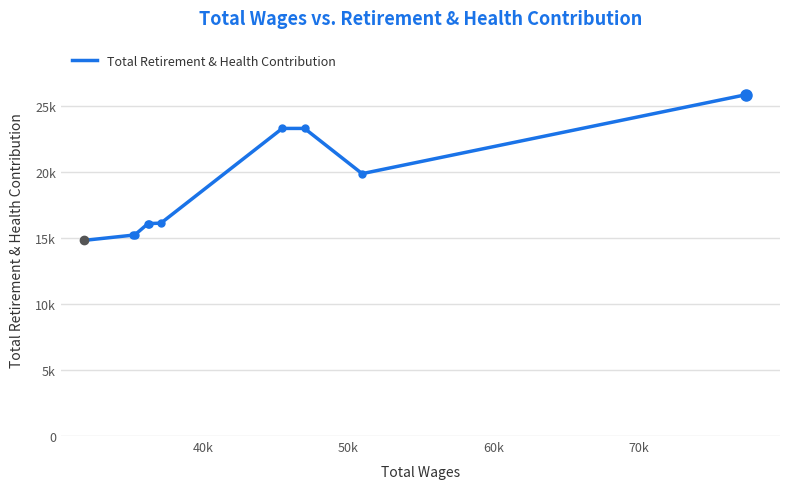

Is this an area chart (filled region under the line)?

No